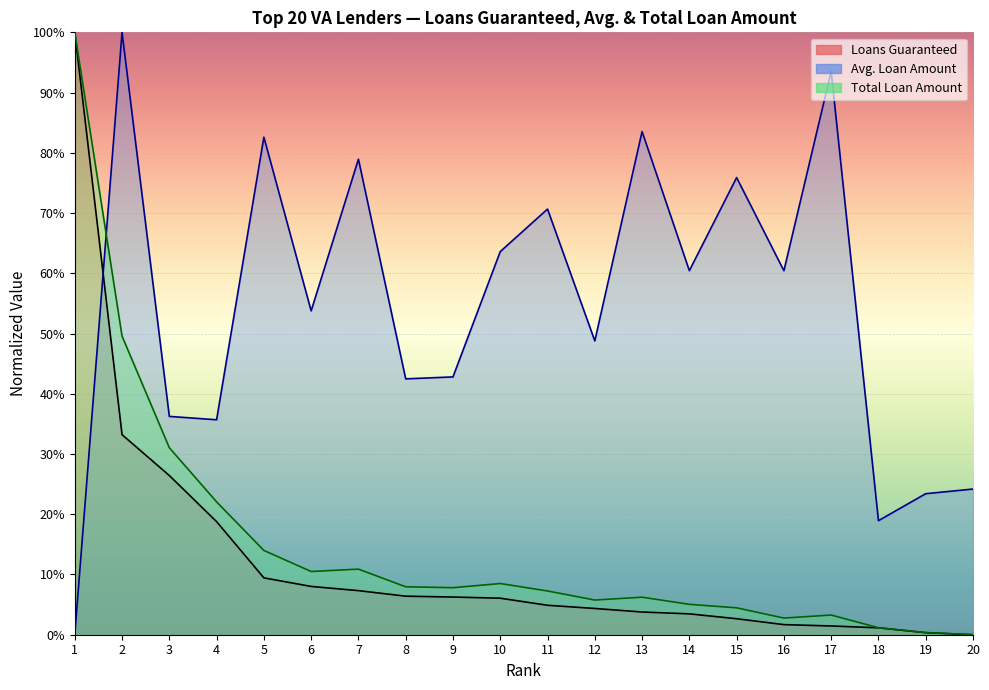

What is the approximate value of Total Loan Amount at 6?

0.1